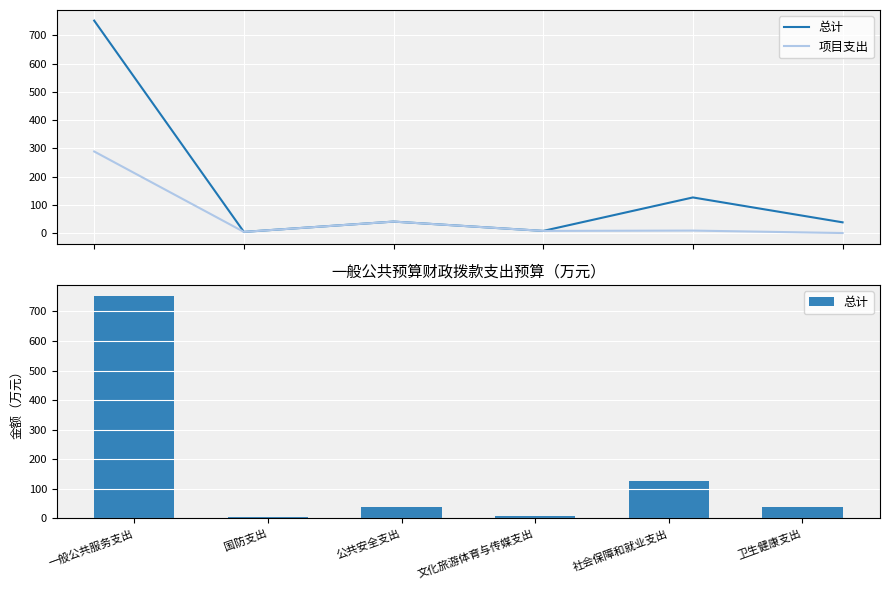

What is the total value across all series at 卫生健康支出?

37.9